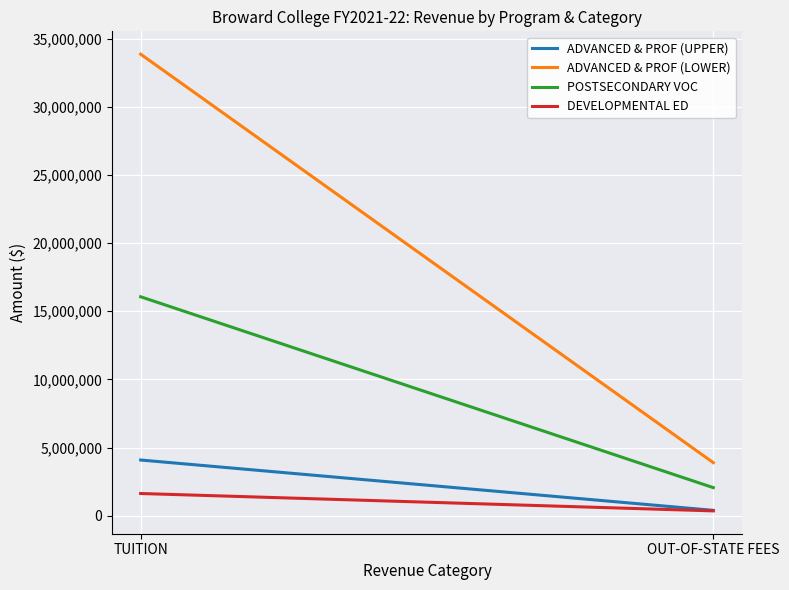

At which label is POSTSECONDARY VOC closest to 9059179?

OUT-OF-STATE FEES